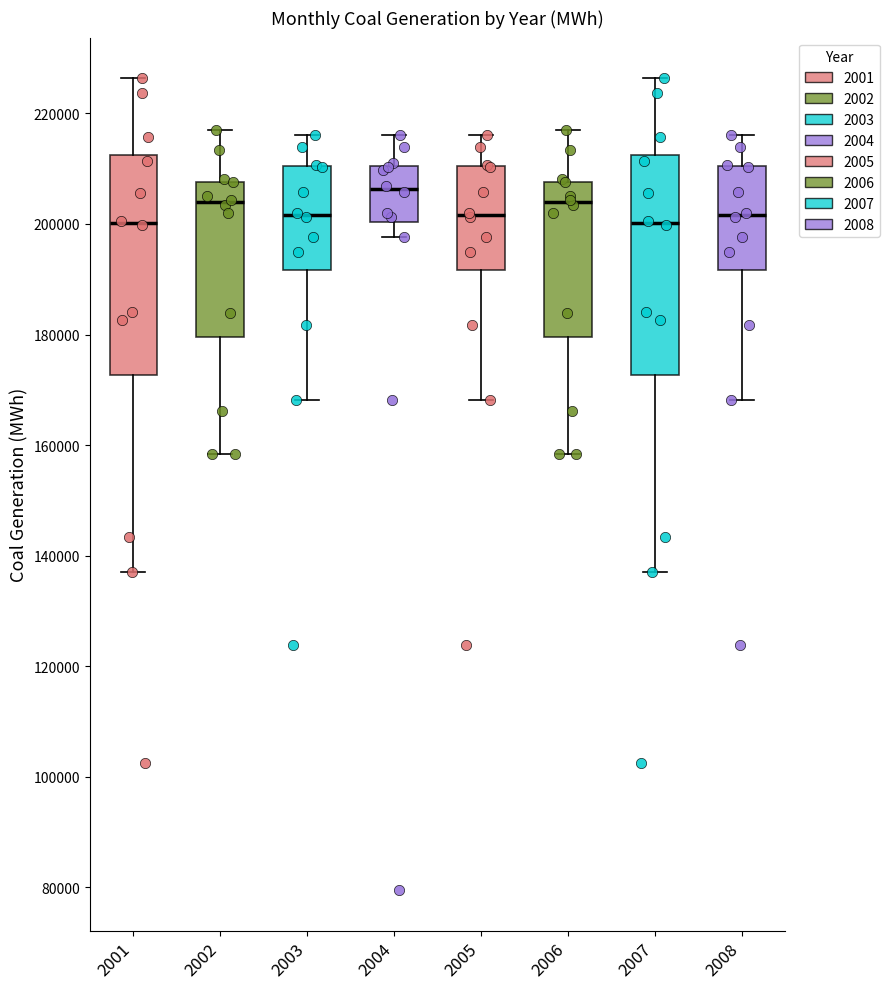

Where does the upper whisker of the box at x = 2004 end on the y-axis? The values are not printed on the chart, so give them approximately, as read against the axis.

216000